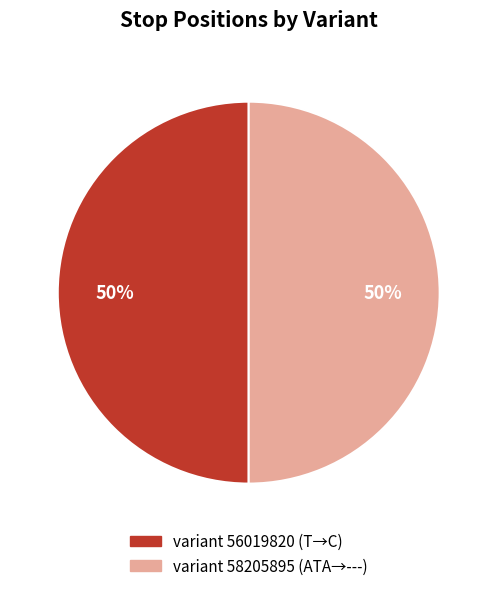

To the nearest percent, what is the average slice percentage?

50%